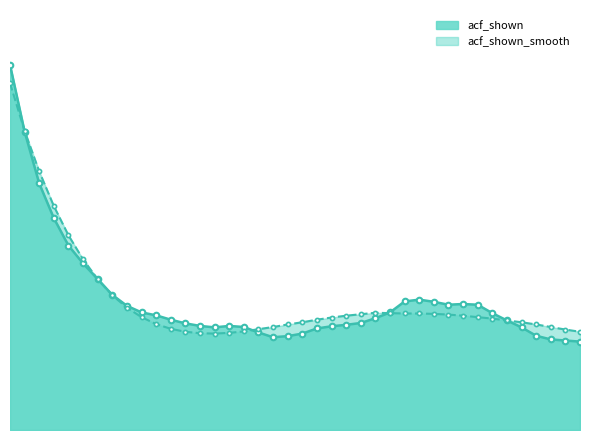

How many intersections are there between acf_shown_line and acf_shown_smooth_line?

3